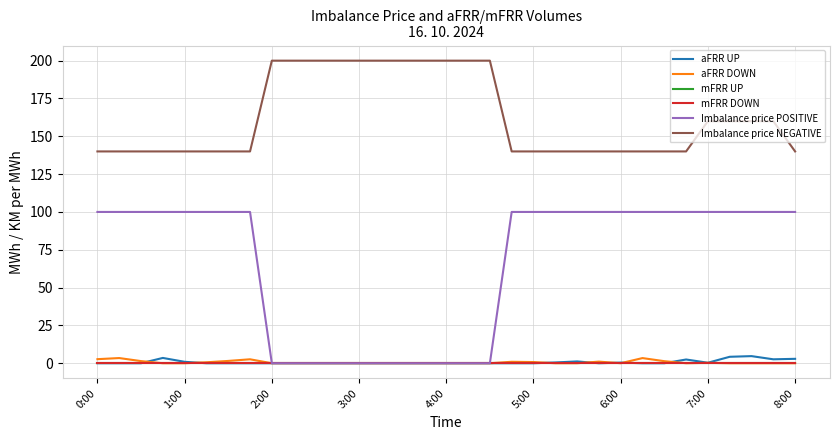

What is the greatest value displayed?

200.0